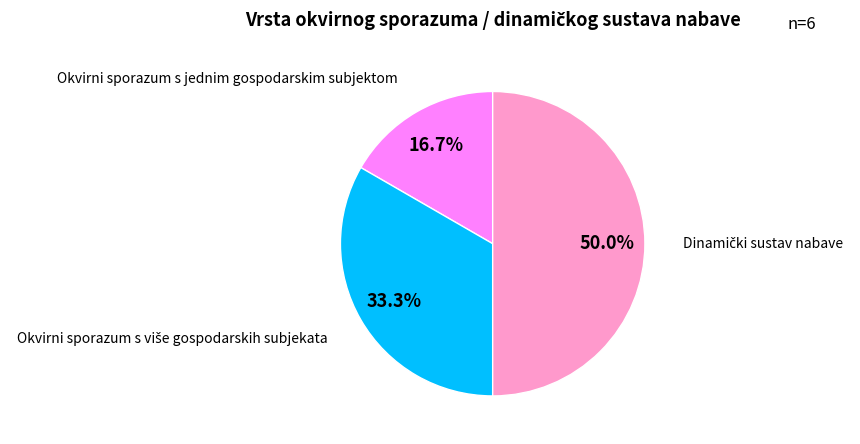

To the nearest percent, what is the average slice percentage?

33%